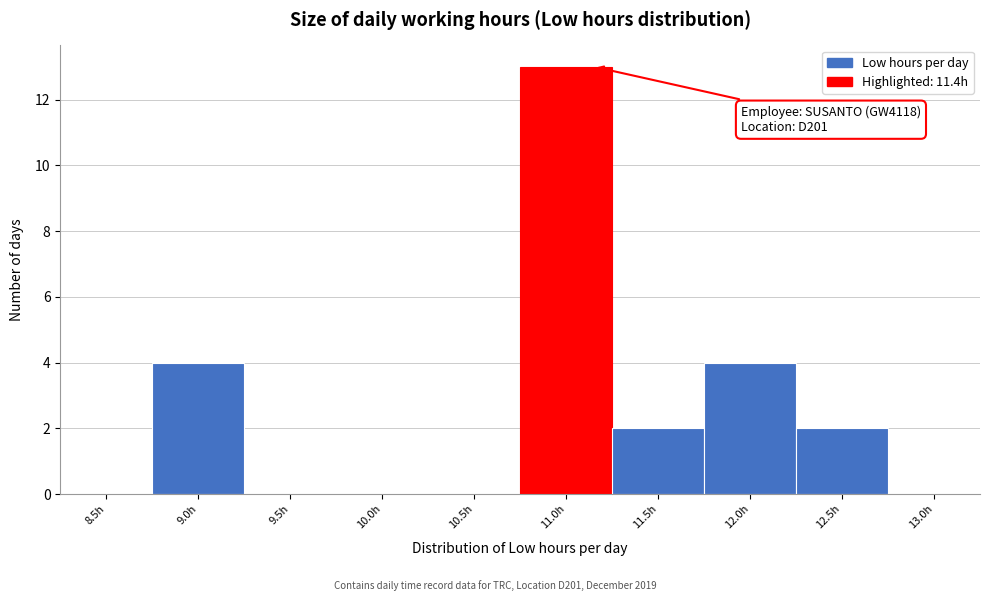

Reading left to right, what are all the values shown in this chart?

8.5h=0	9.0h=4	9.5h=0	10.0h=0	10.5h=0	11.0h=13	11.5h=2	12.0h=4	12.5h=2	13.0h=0